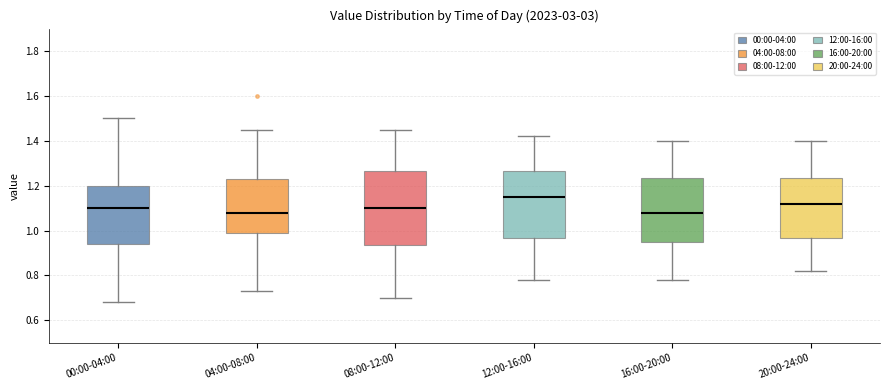

Reading left to right, read every box against the y-axis: the position of its median line, the range the box covers, and the ends of its whiskers. The values are not printed on the chart, so give them approximately, as read against the axis.

00:00-04:00: median 1.10, box 0.94 to 1.20, whiskers 0.68 to 1.50
04:00-08:00: median 1.08, box 1.00 to 1.24, whiskers 0.74 to 1.46
08:00-12:00: median 1.10, box 0.94 to 1.26, whiskers 0.70 to 1.46
12:00-16:00: median 1.16, box 0.96 to 1.26, whiskers 0.78 to 1.42
16:00-20:00: median 1.08, box 0.96 to 1.24, whiskers 0.78 to 1.40
20:00-24:00: median 1.12, box 0.96 to 1.24, whiskers 0.82 to 1.40